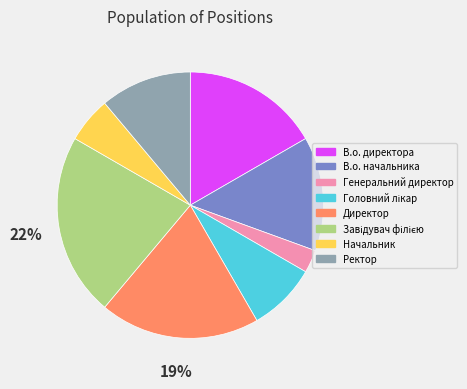

How many segments does this pie chart have?

8